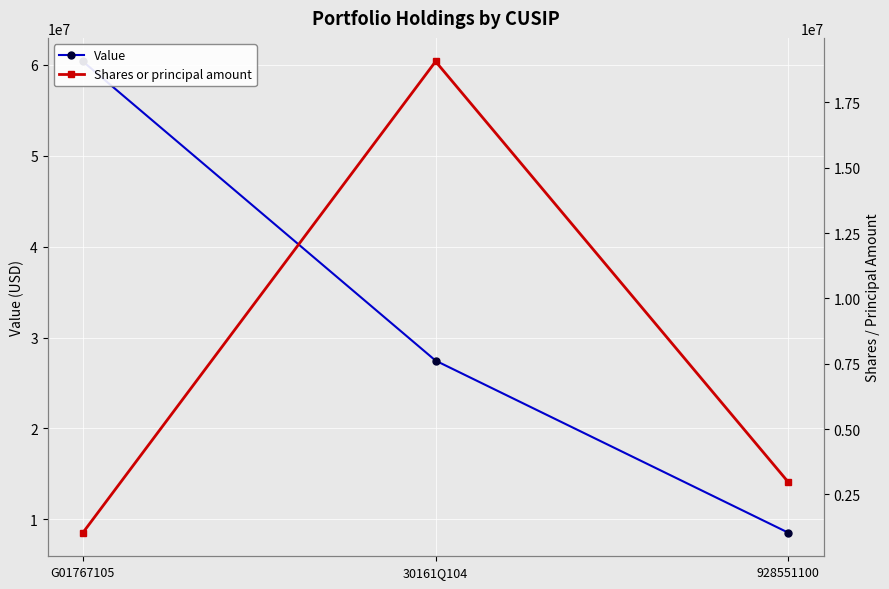

What is the label of the 2nd point from the left?

30161Q104